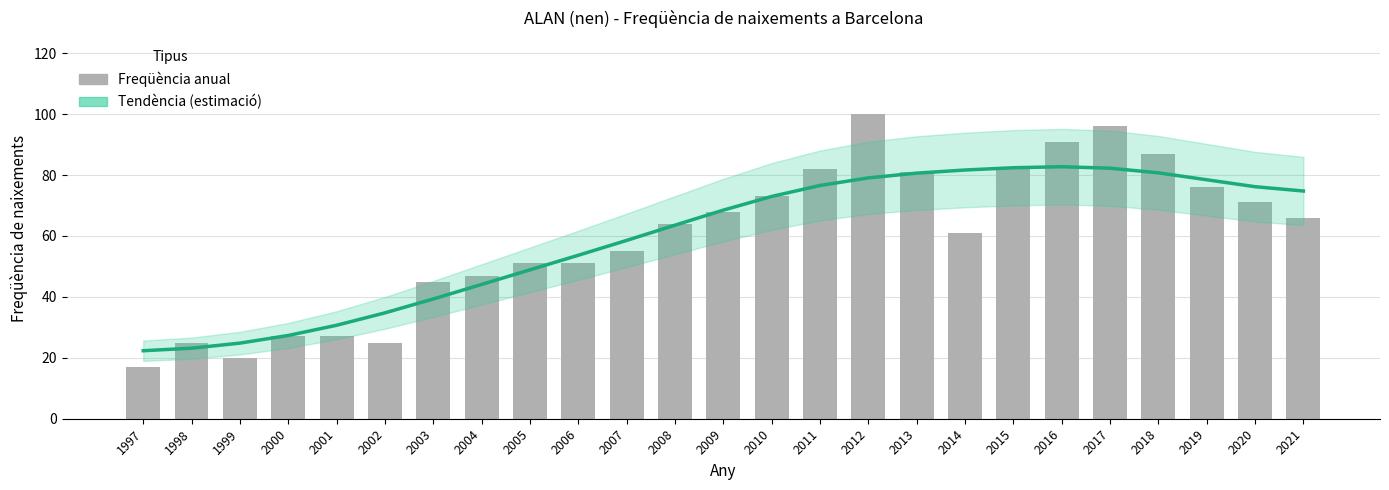

What is the difference between the Freqüència values at 2018 and 2009?

19.0